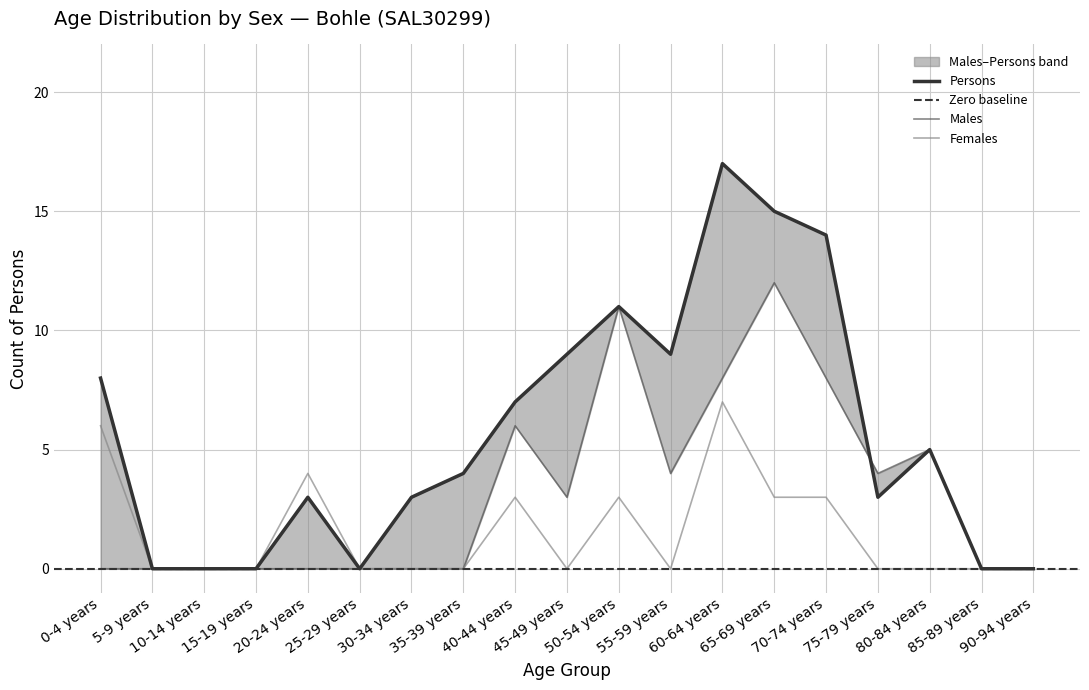

Between 90-94 years and 45-49 years, which is larger?

45-49 years